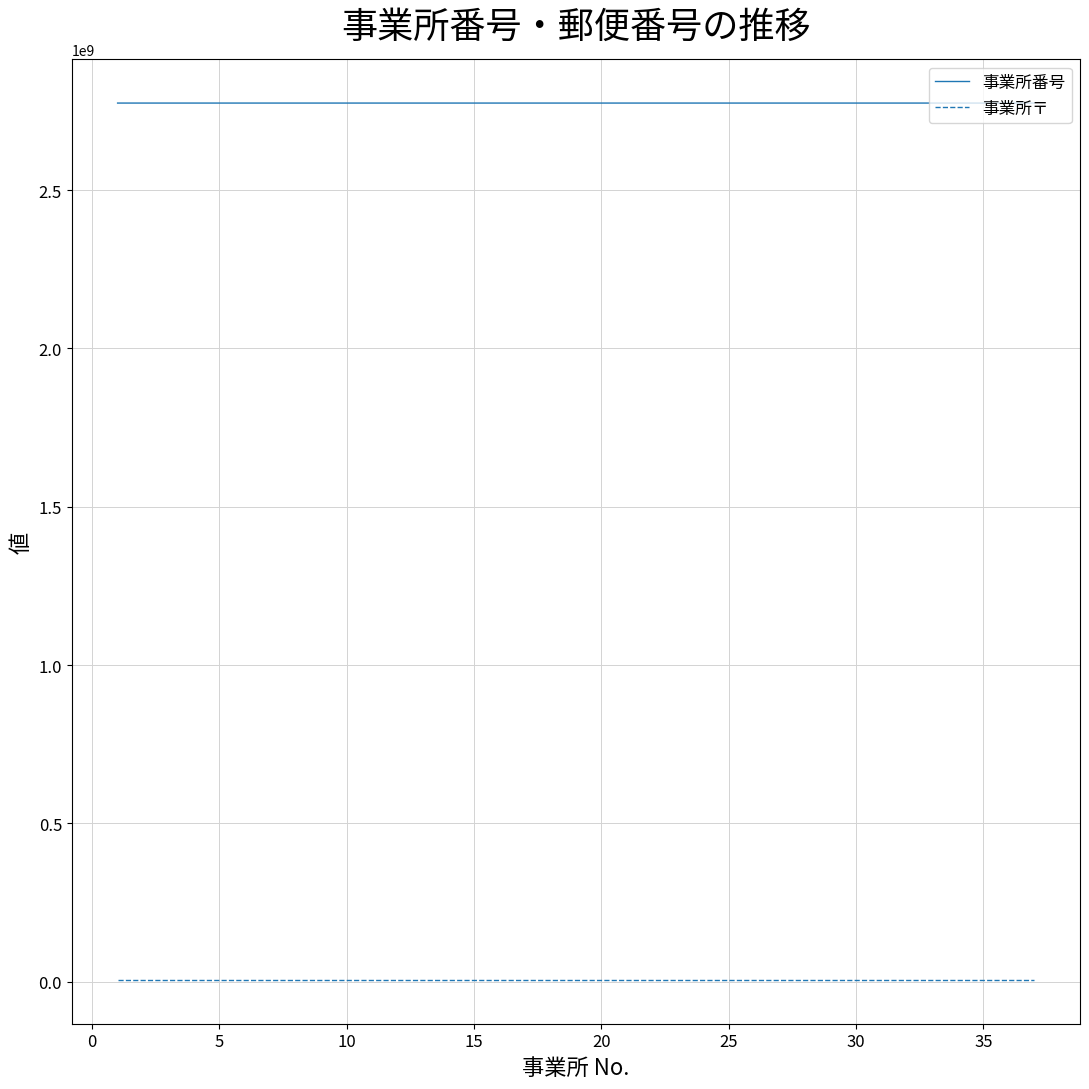

What is the minimum value shown in the chart?

5980001